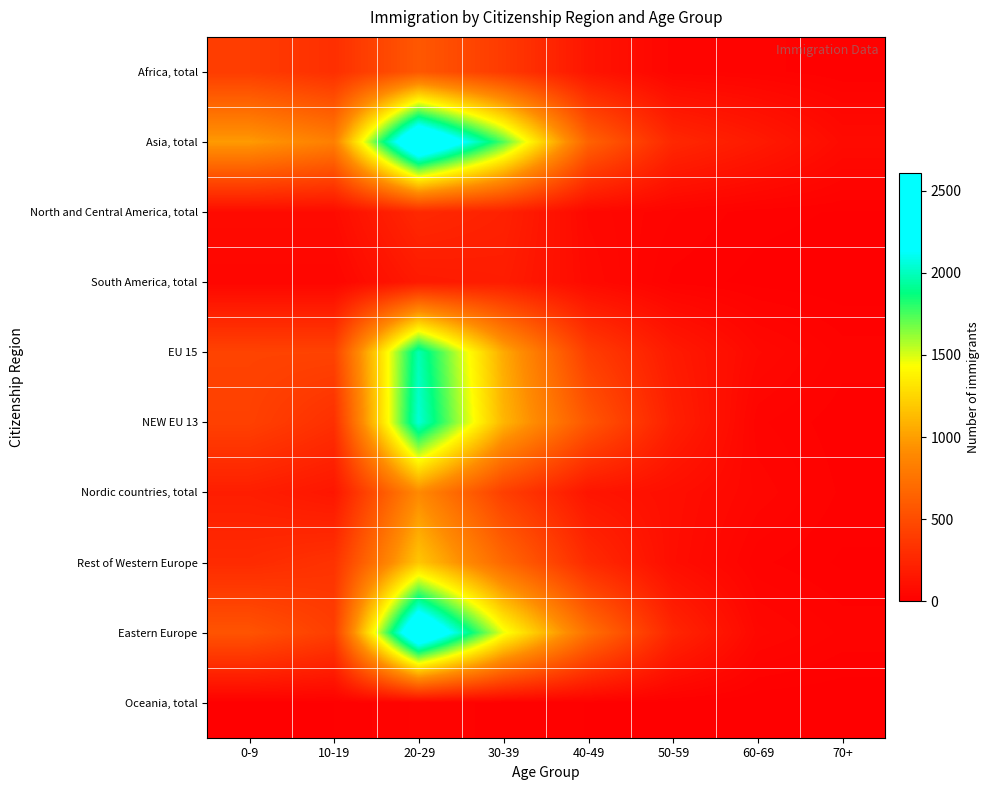

Which series has the largest total across all categories?

Asia, total